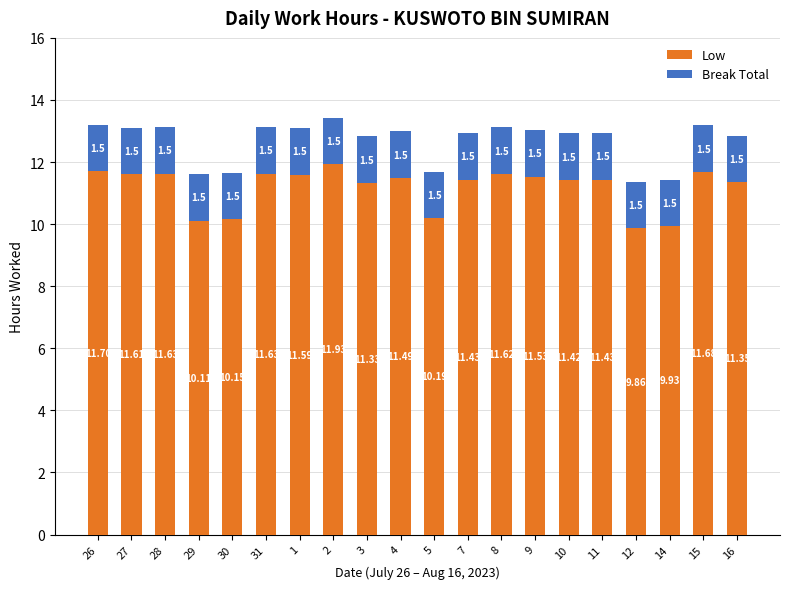

What is the total value across all series at 7?

12.9